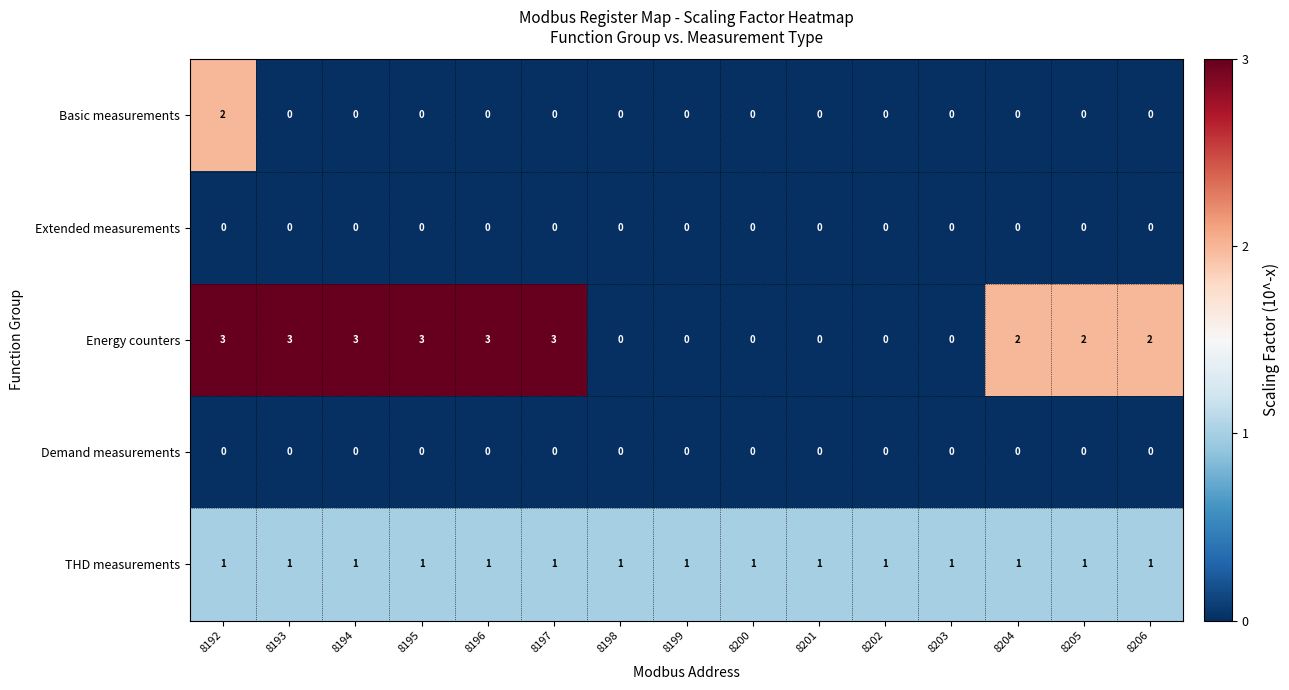

The value of Extended measurements at 8198 is 0. True or false?

True